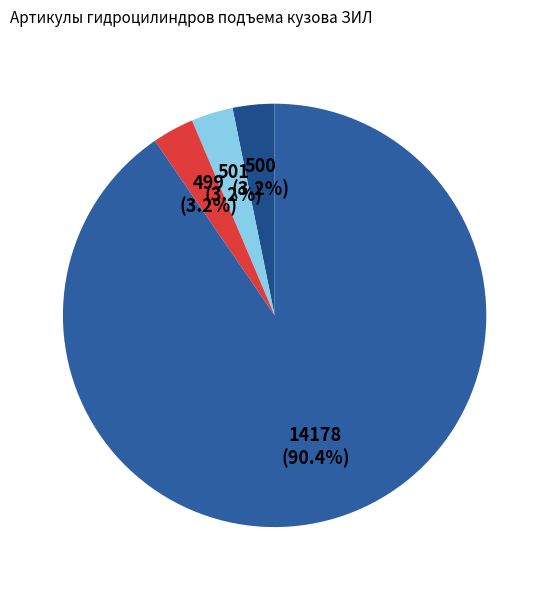

Count the number of slices in the pie.

4